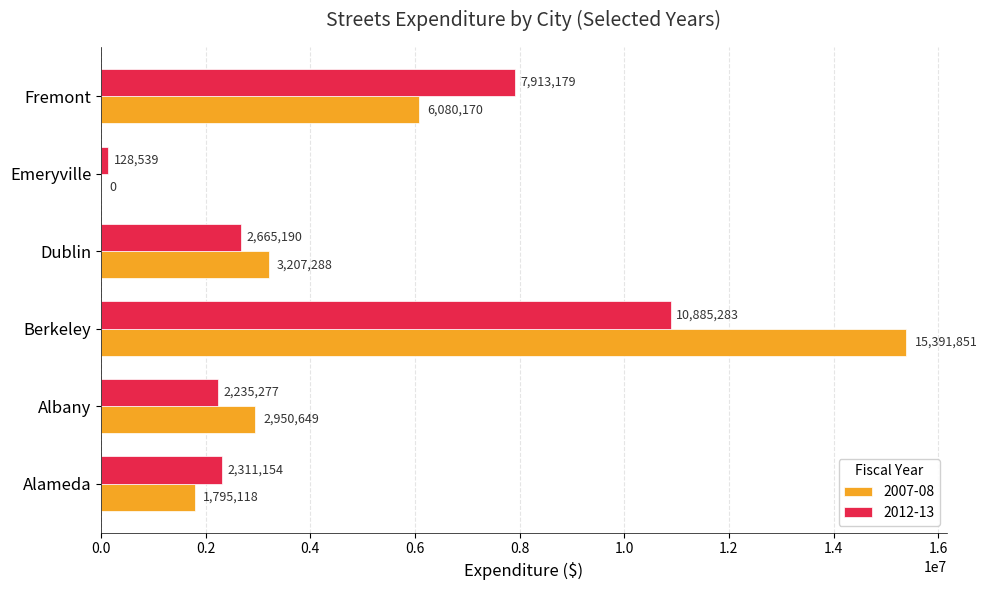

True or false: 2012-13 has a value of 7913179 at Fremont.

True